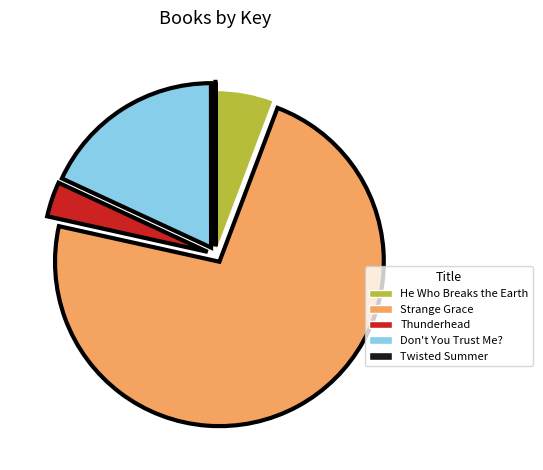

True or false: He Who Breaks the Earth accounts for 6% of the total.

True